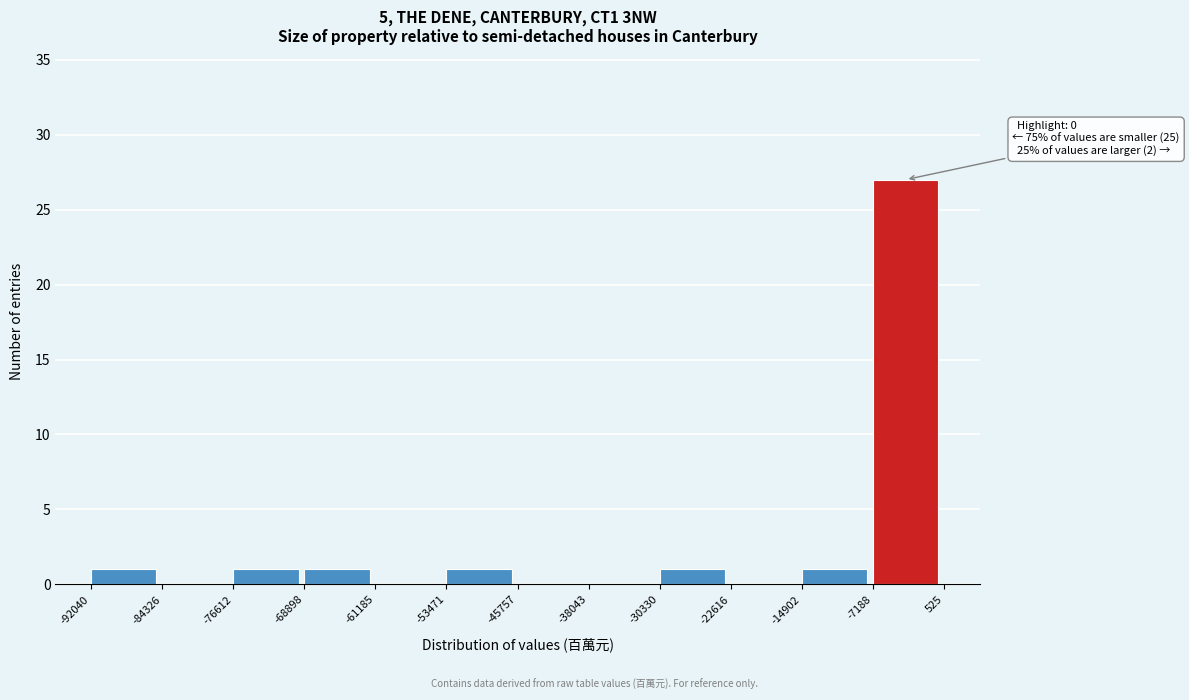

Over which range of the x-axis is the bar tallest?

-7188 to 525